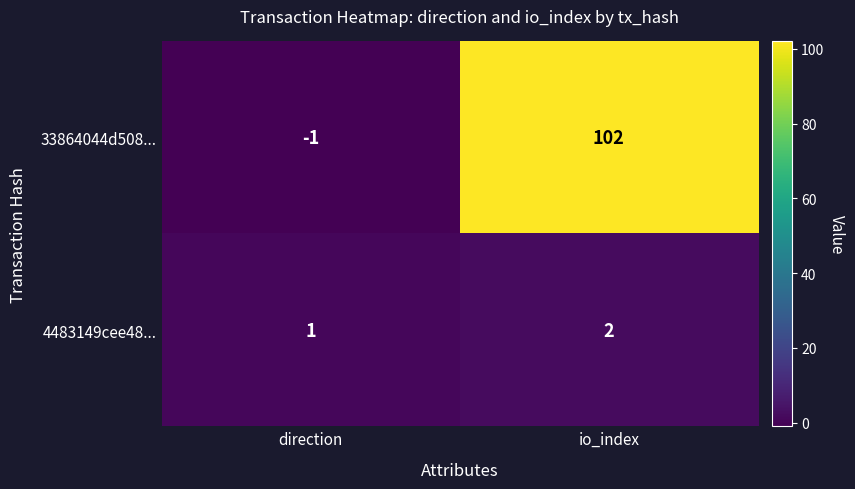

At how many categories does at least one series exceed 37?

1